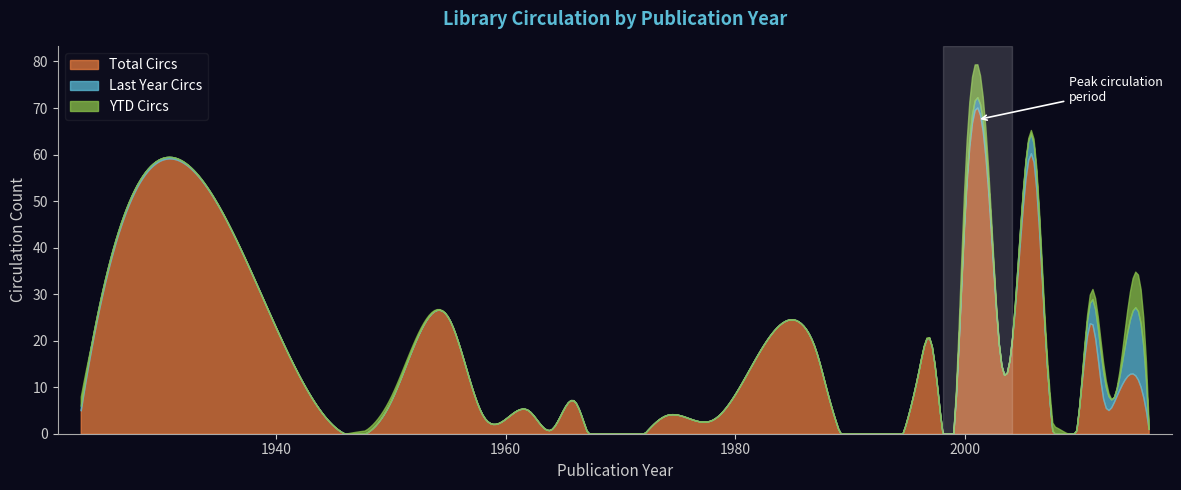

Which series changed the most between 1962 and 1997?

Total Circs